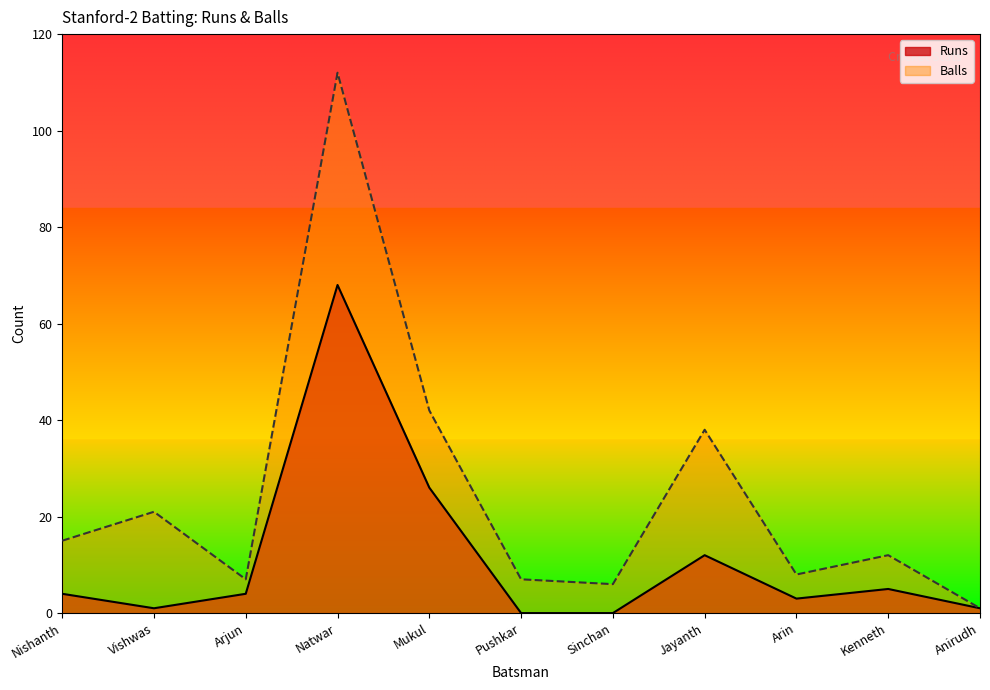

How many interior local peaks does the Runs series have?

3